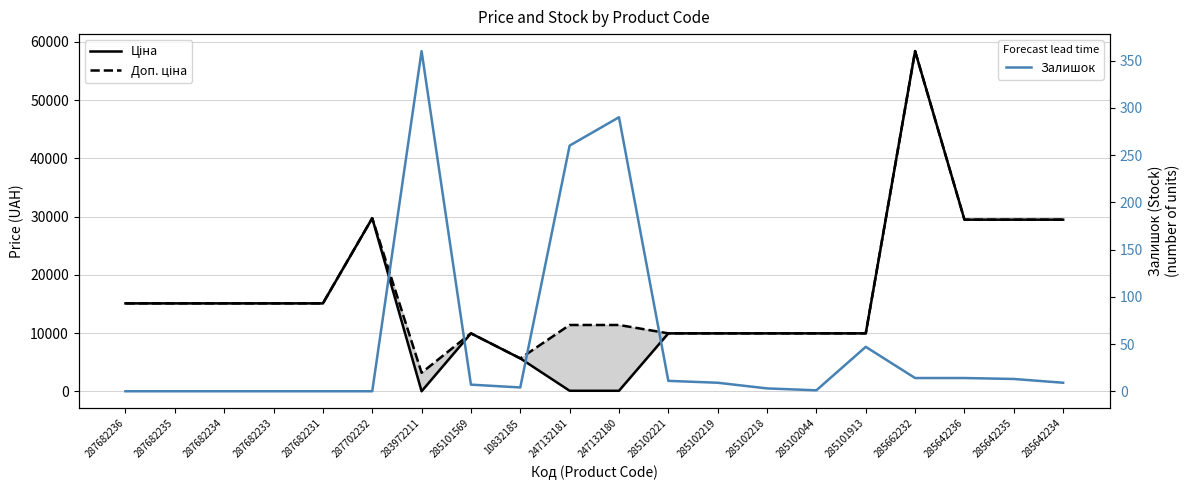

Which series has the largest total across all categories?

Доп. ціна